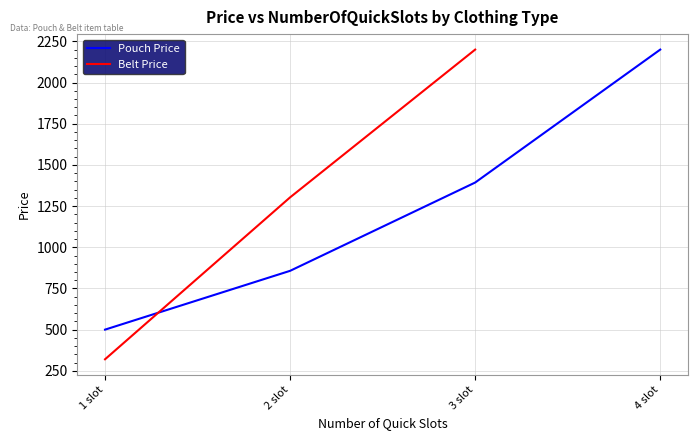

The value of Pouch Price at 3 slot is 1937. True or false?

False